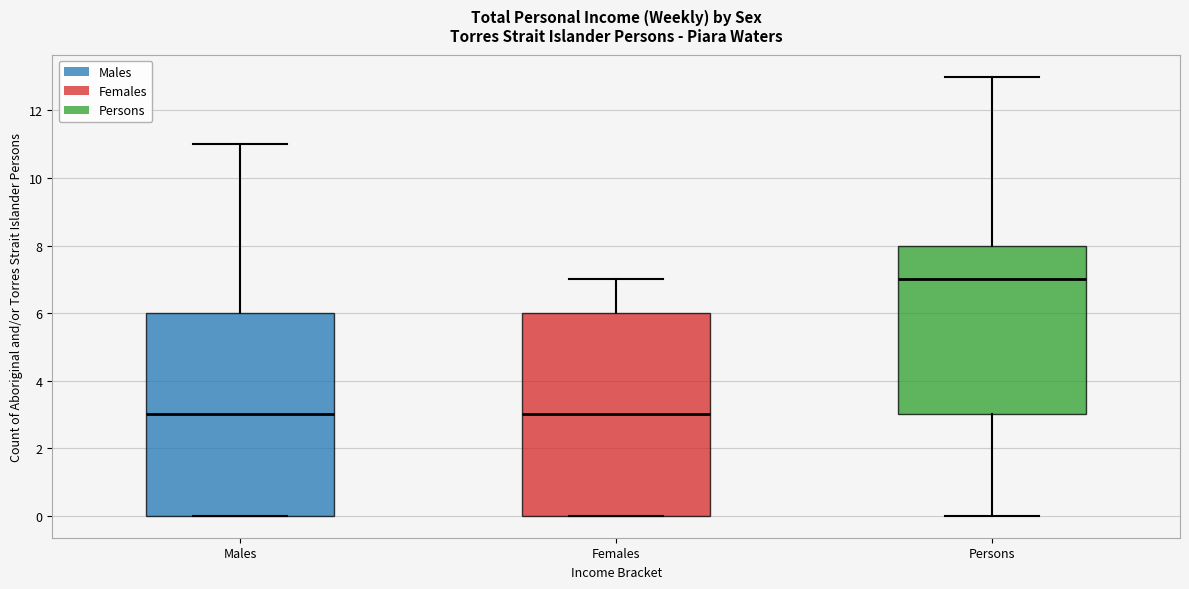

Where does the upper whisker of the box for Persons end on the y-axis? The values are not printed on the chart, so give them approximately, as read against the axis.

13